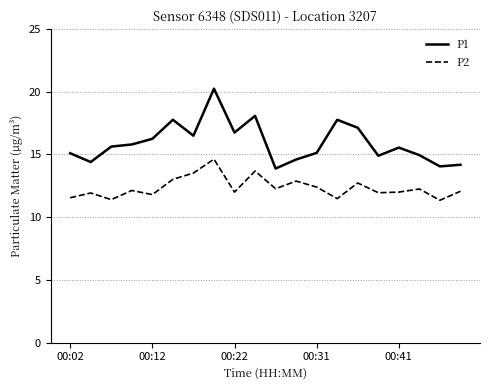

What is the difference between the maximum and minimum values in the P1 series?

6.4